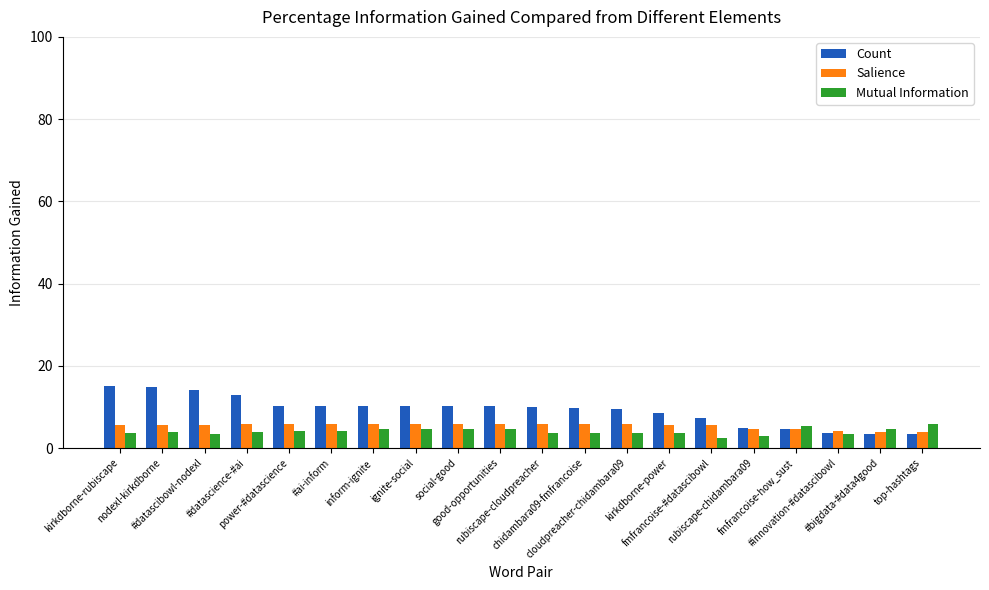

Is it true that Count equals 4.0 at power-#datascience?

False